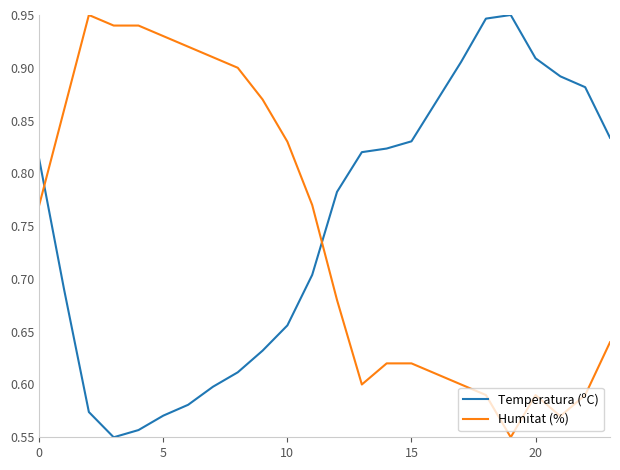

Which series ends up on top after the final intersection of Temperatura (ºC) and Humitat (%)?

Temperatura (ºC)